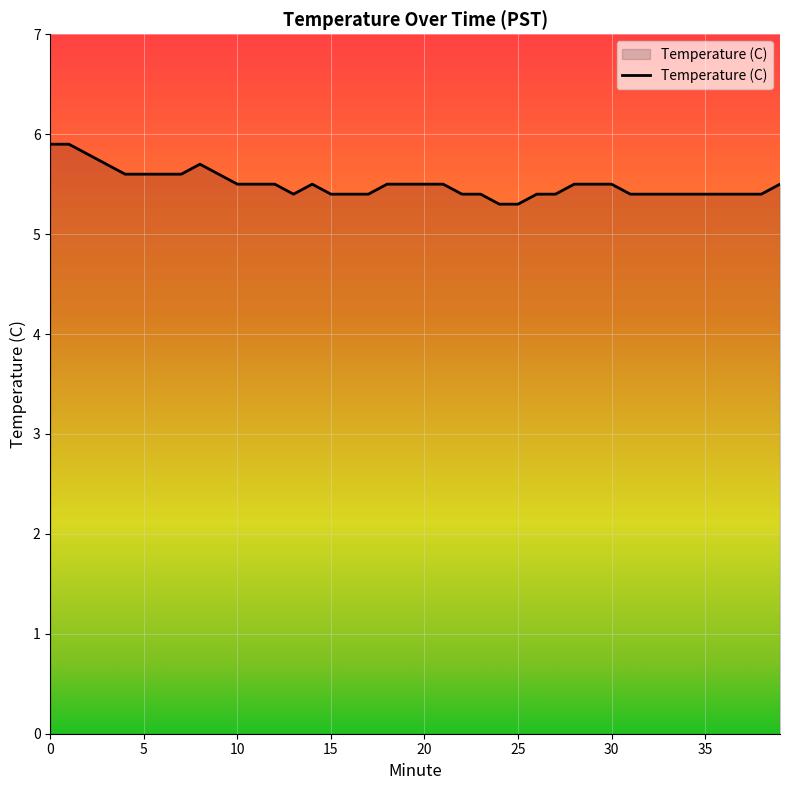

What is the difference between the maximum and minimum values?

0.6